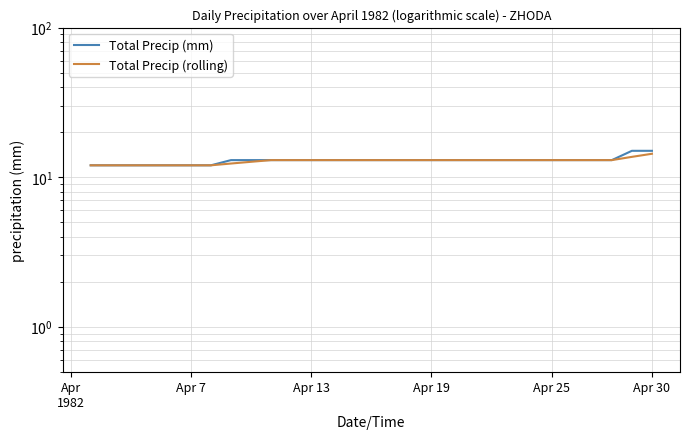

What are all the series names shown in the legend?

Total Precip (mm), Total Precip (rolling)